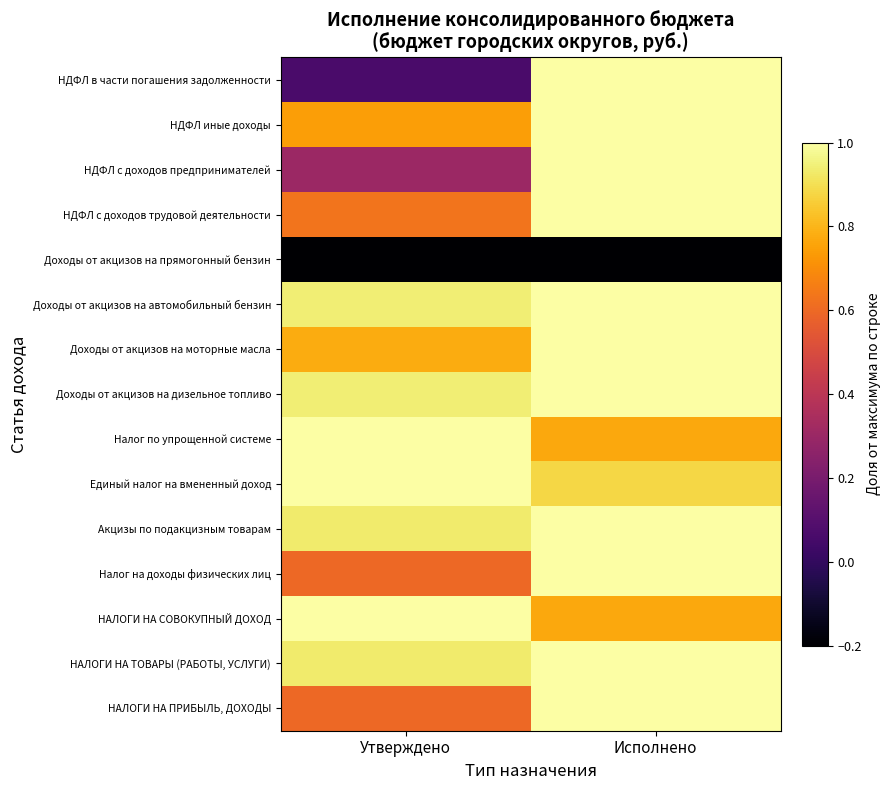

What is the total value across all series at Исполнено?

12.5